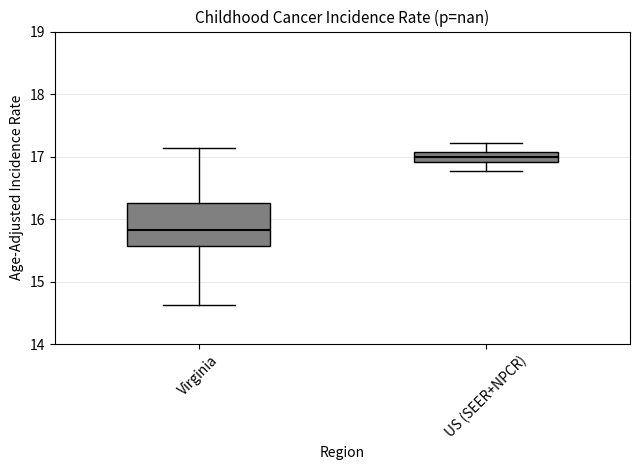

Comparing the boxes themselves (not the whiskers), which one is the tallest?

Virginia